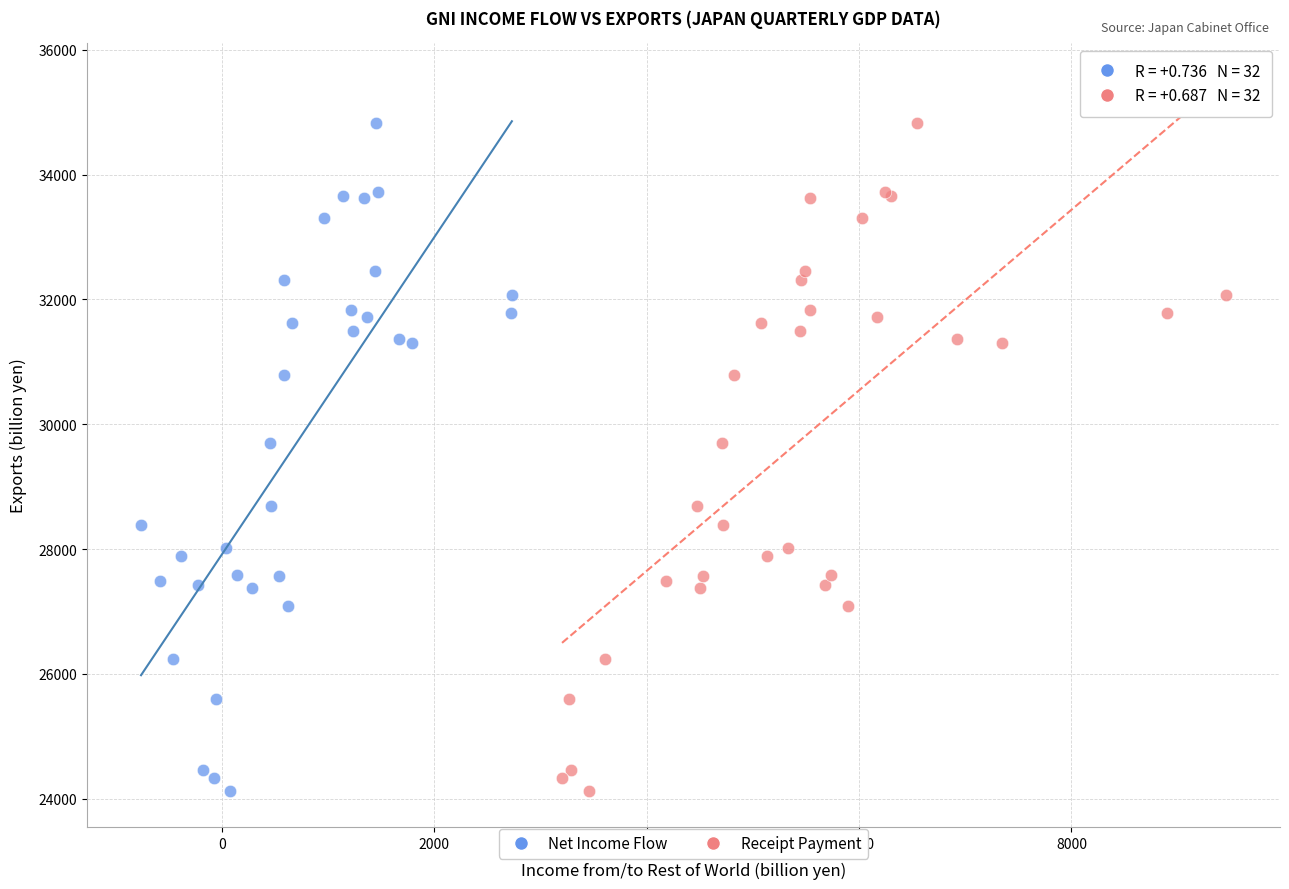

What are all the series names shown in the legend?

Net Income Flow, Receipt Payment